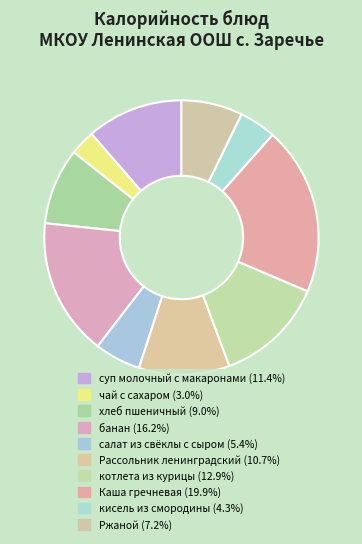

To the nearest percent, what portion does Каша гречневая represent?

20%